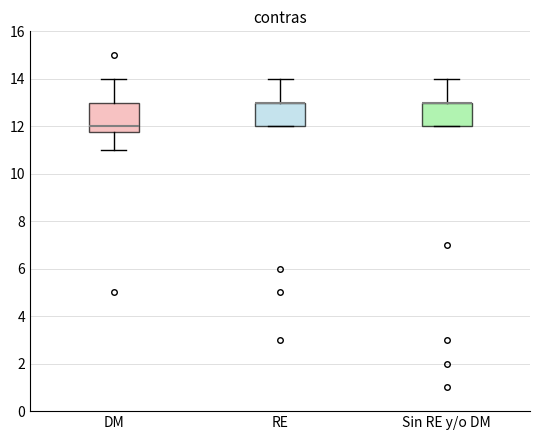

Reading left to right, transcribe this box plot: for each box, give where its median line is, the range the box spans, and where its two whiskers end, as read against the y-axis. The values are not printed on the chart, so give them approximately, as read against the axis.

DM: median 12.0, box 11.8 to 13.0, whiskers 11.0 to 14.0
RE: median 13.0 (drawn on the box's upper edge), box 12.0 to 13.0, whiskers 12.0 to 14.0
Sin RE y/o DM: median 13.0 (drawn on the box's upper edge), box 12.0 to 13.0, whiskers 12.0 to 14.0